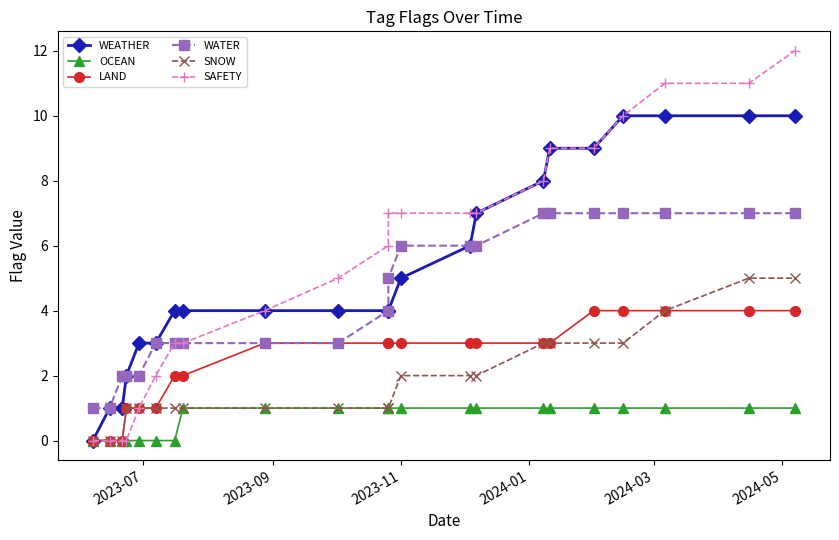

What is the difference between the maximum and minimum values in the WEATHER series?

10